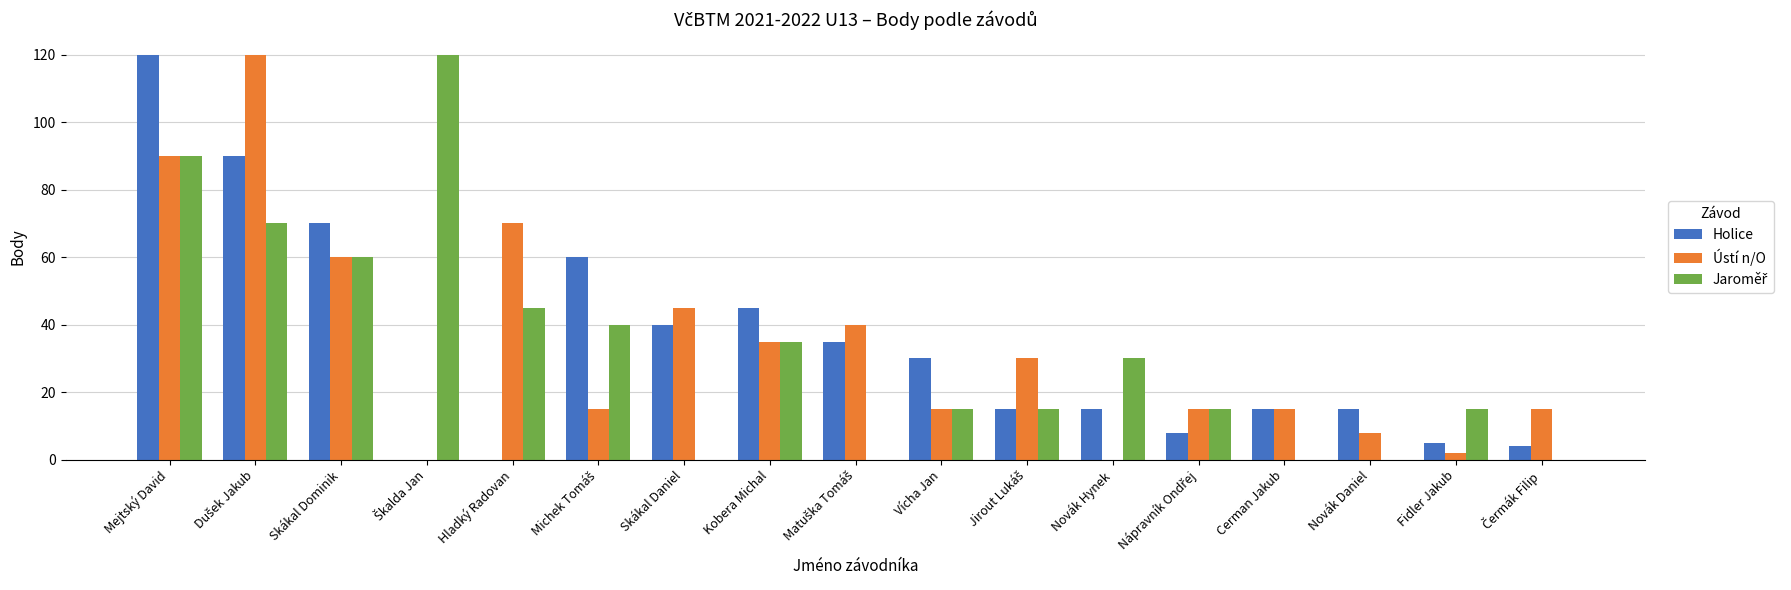

Are the bars grouped side by side (vs. stacked)?

Yes